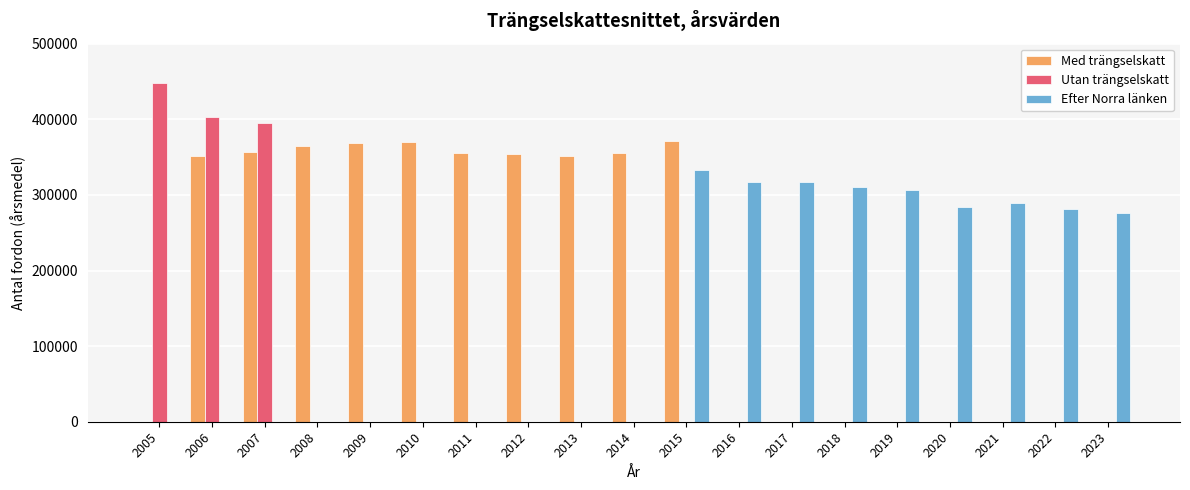

What is the maximum value shown in the chart?

447952